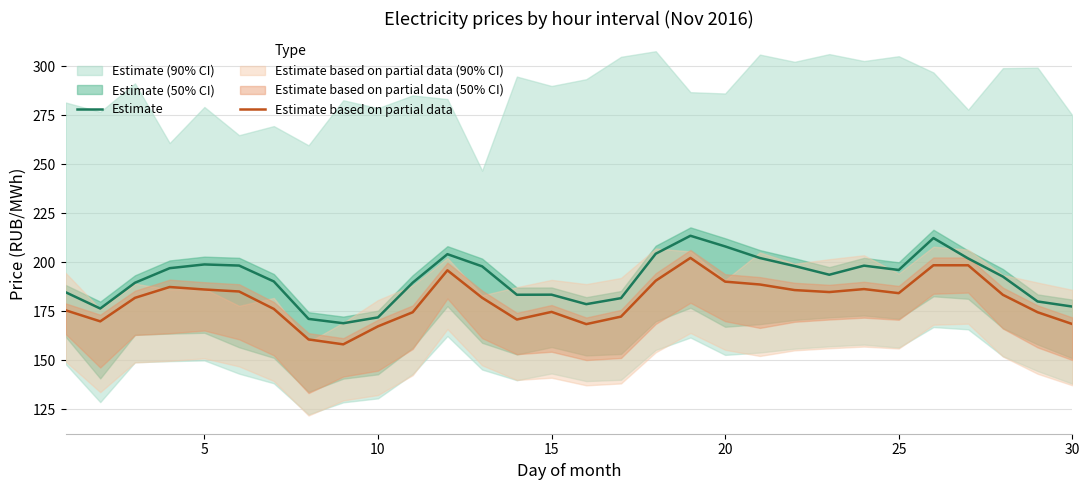

The value of Estimate based on partial data at 20 is 45.0. True or false?

False